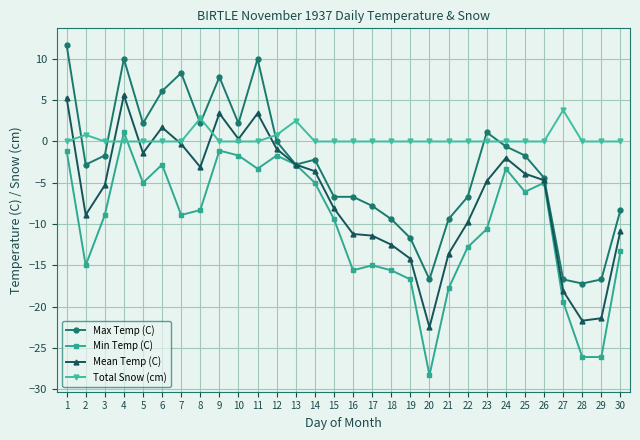

What value does the Mean Temp (C) series have at 5?

-1.4